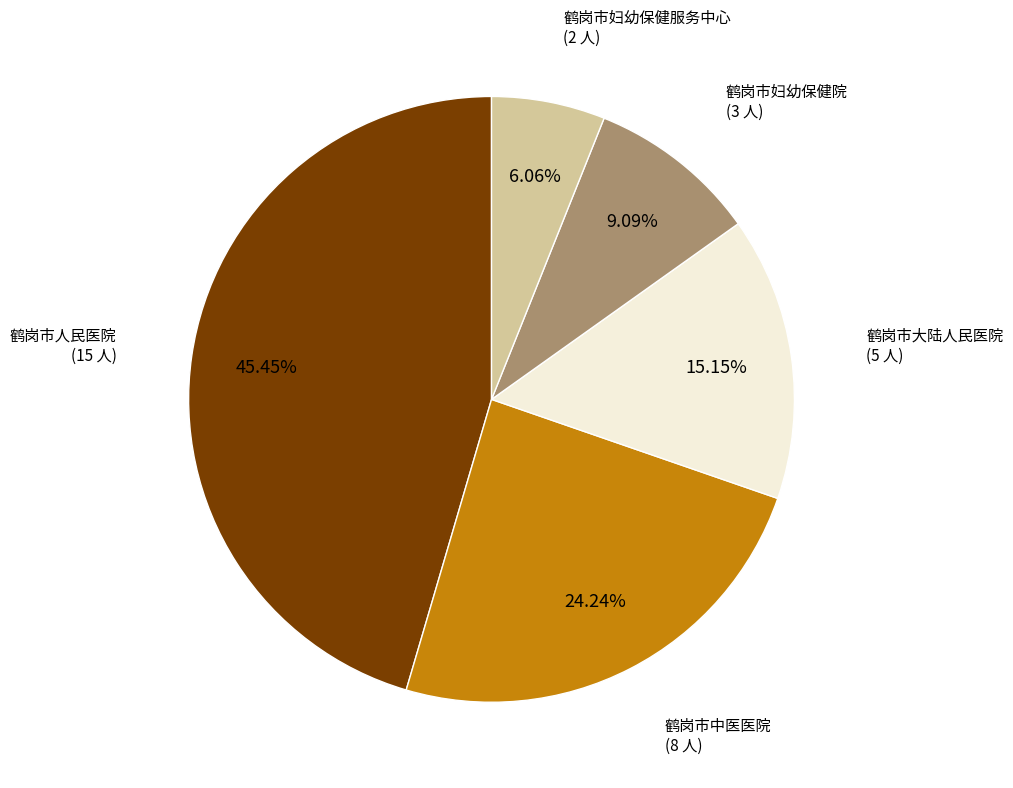

Does any single category account for the majority?

No